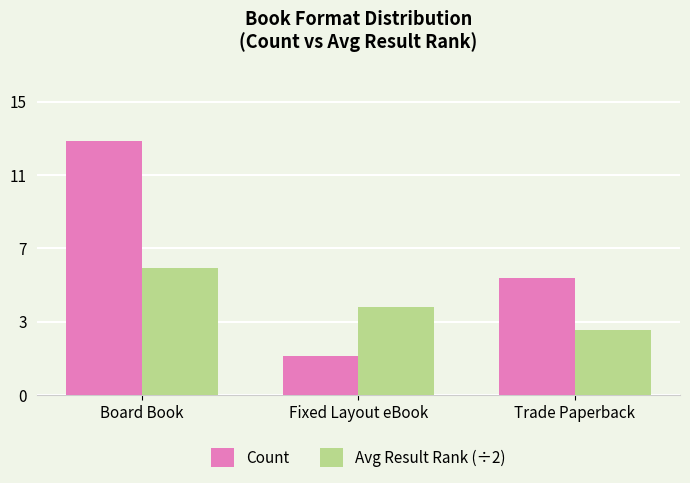

Where does the Avg Result Rank (÷2) series first go above 4?

Board Book